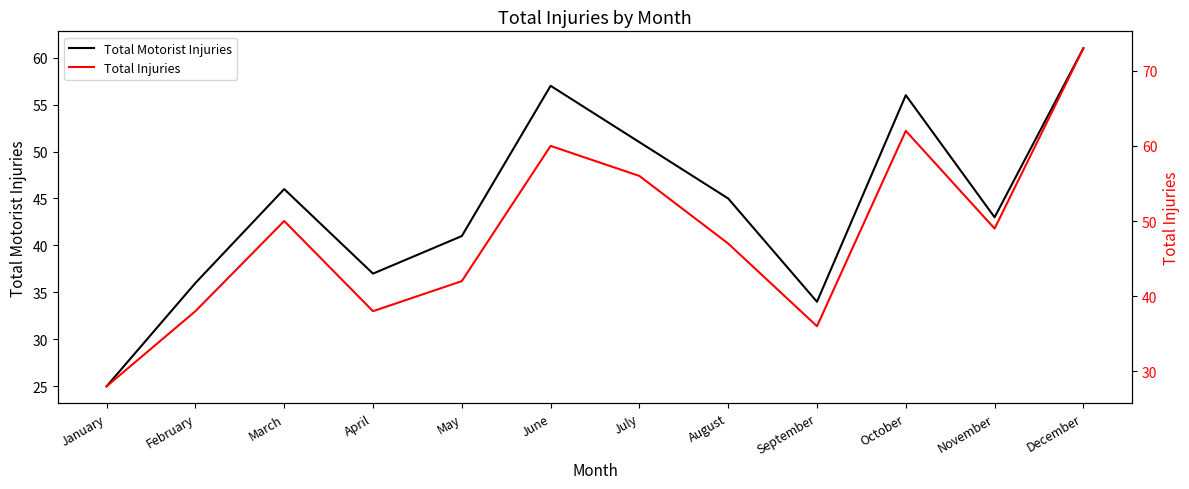

In Total Motorist Injuries, how many points are higher than both neighbors (excluding endpoints)?

3